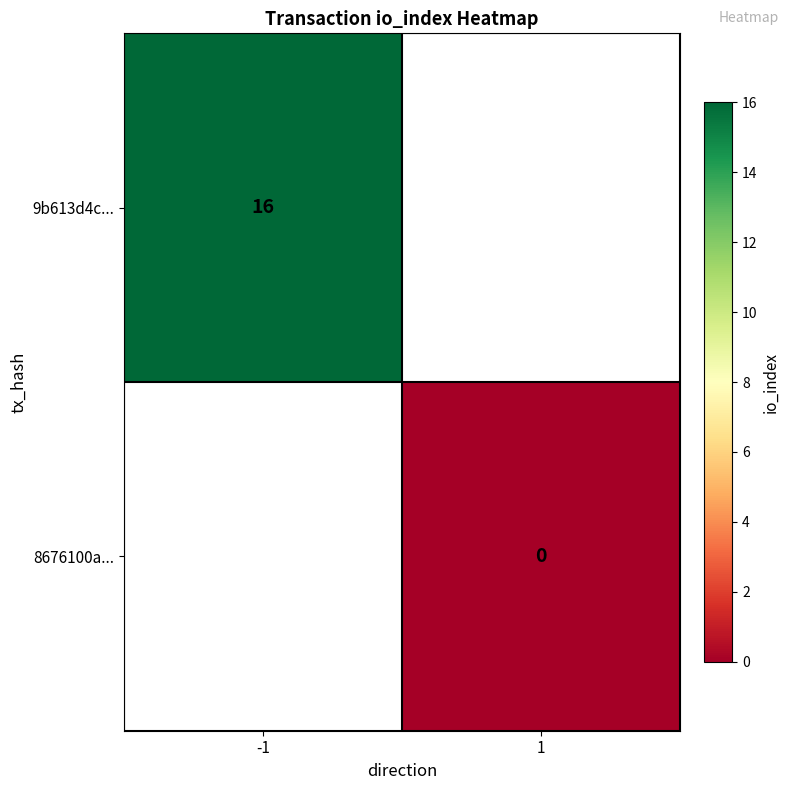

Is the value of 8676100a... at 1 greater than the value of 9b613d4c... at -1?

No